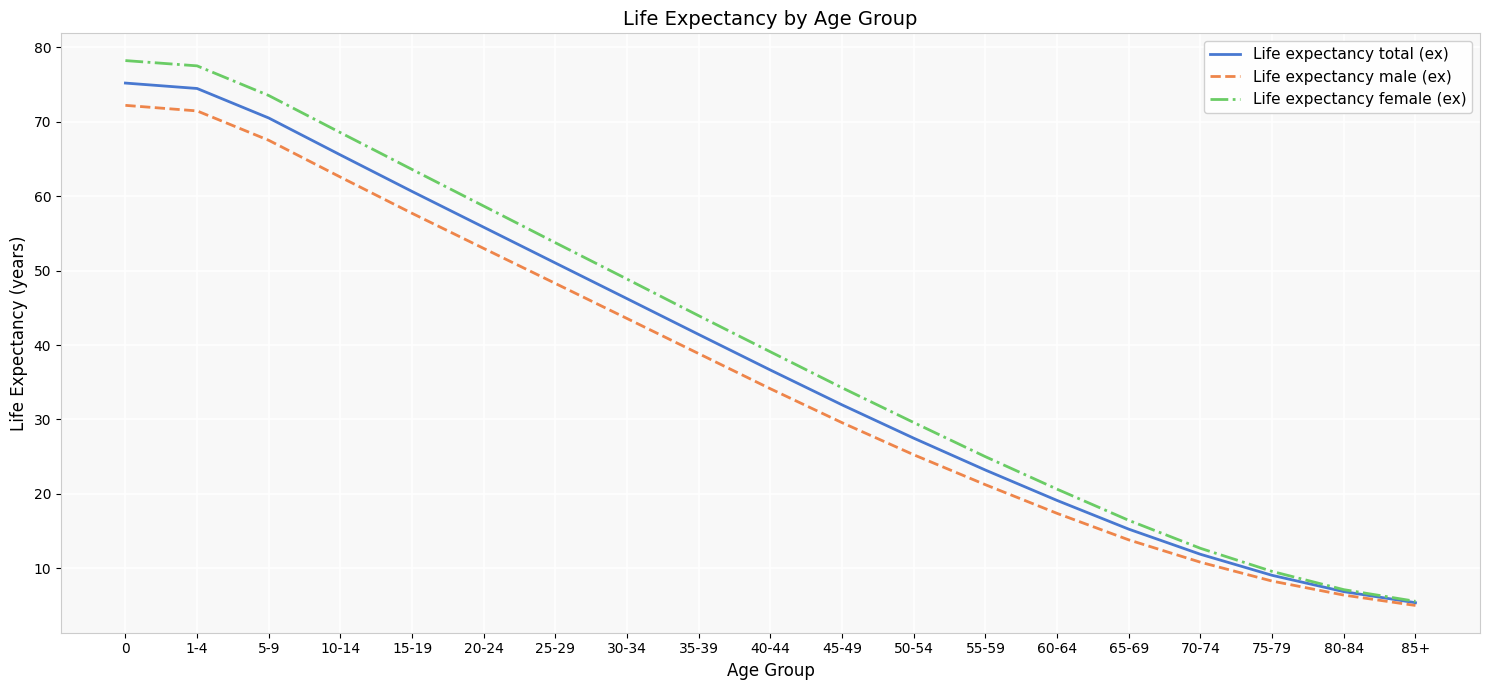

What position from the right is 45-49?

9